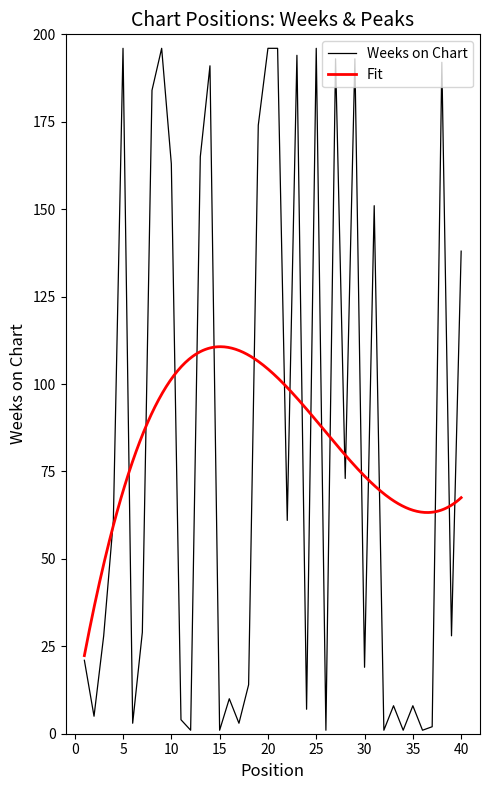

True or false: the data shows 19 at 30.

True